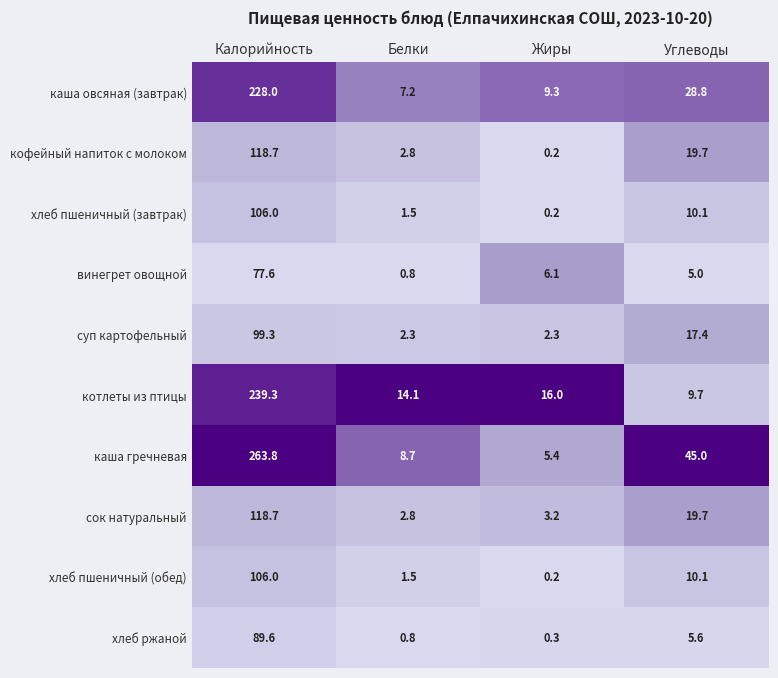

What is the approximate value of винегрет овощной at Жиры?

6.1